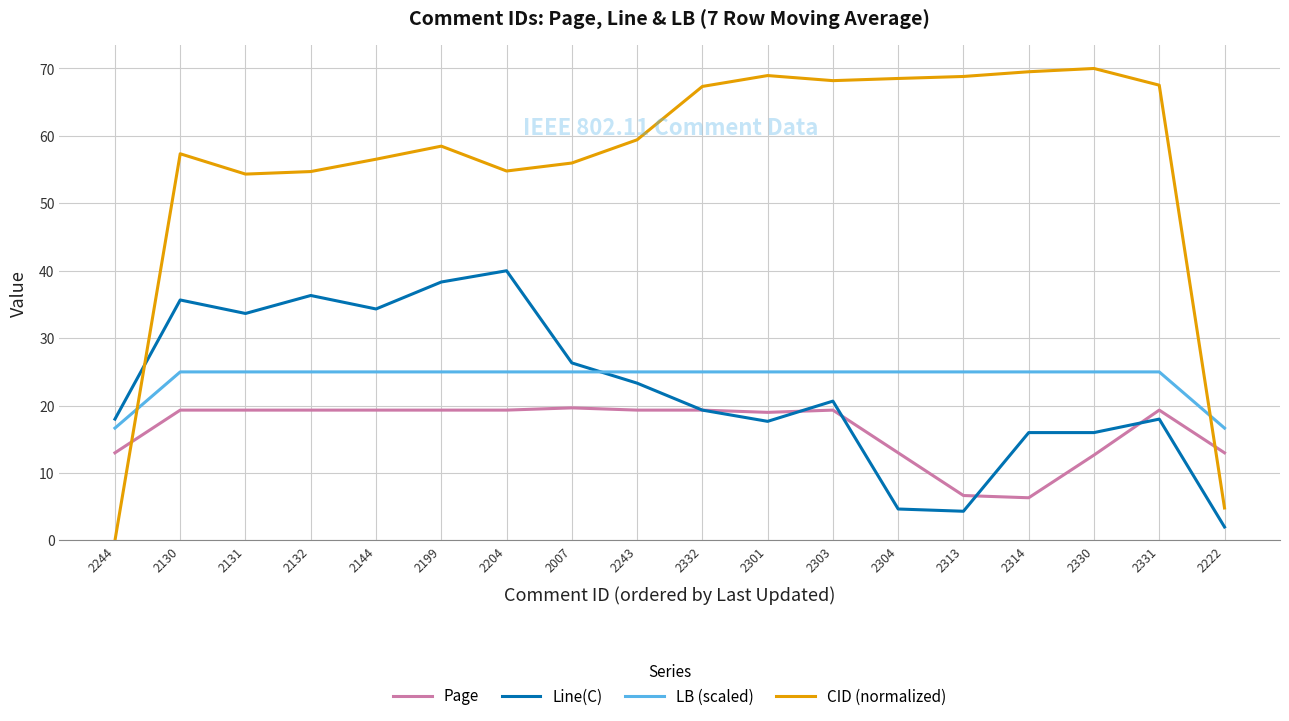

What is the highest value of the LB (scaled) series?

25.0